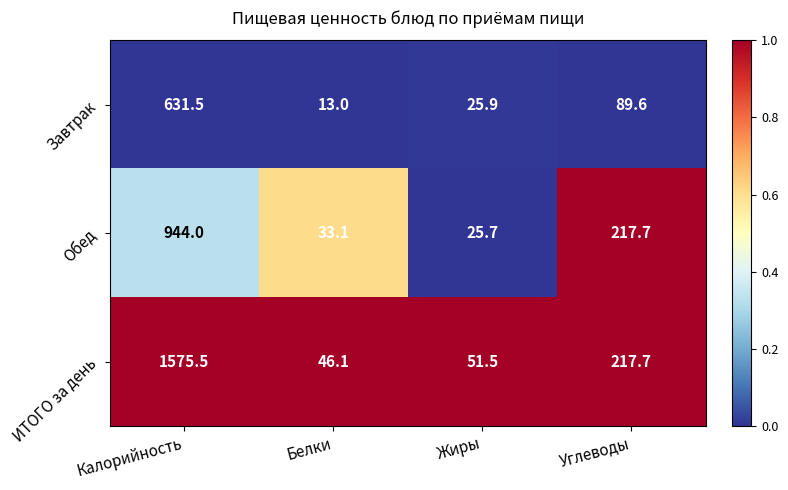

Reading right to left, transcribe all the data shown in this chart.

Завтрак: Углеводы=89.6	Жиры=25.9	Белки=13.0	Калорийность=631.5
Обед: Углеводы=217.7	Жиры=25.7	Белки=33.1	Калорийность=944.0
ИТОГО за день: Углеводы=217.7	Жиры=51.5	Белки=46.1	Калорийность=1575.5